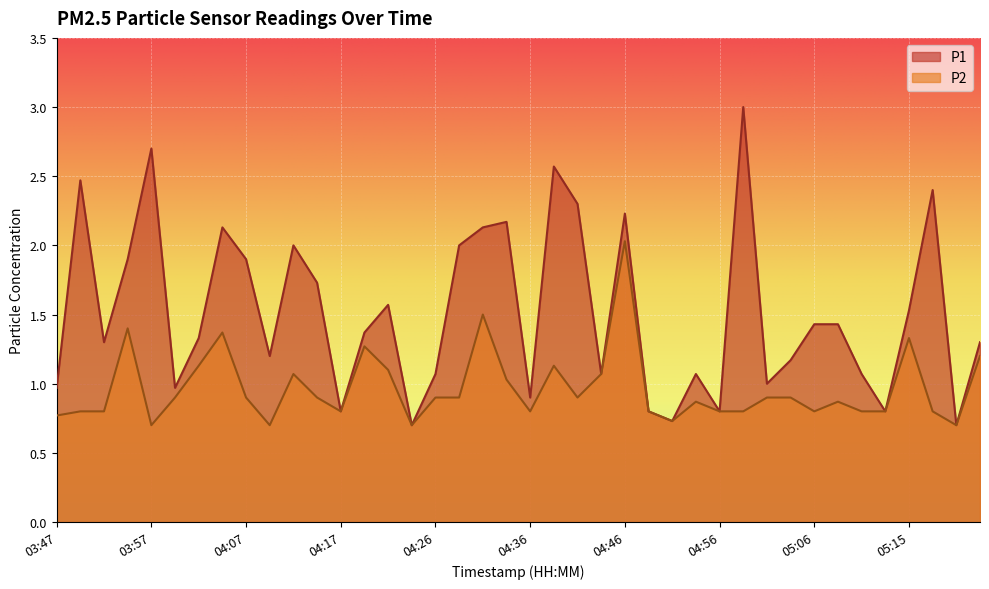

What is the label of the 4th point from the right?

05:15